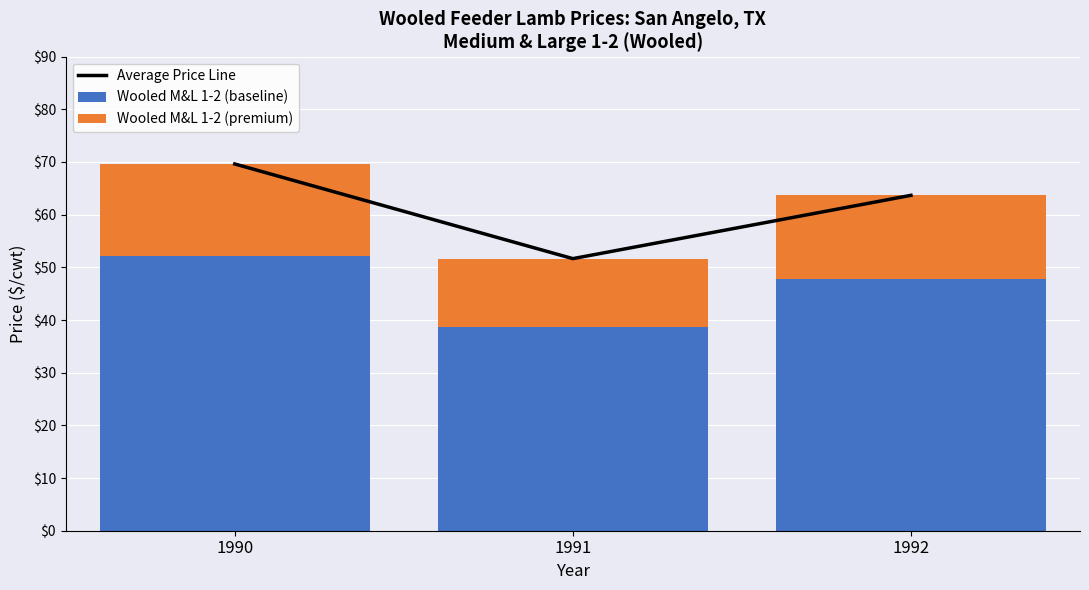

Where does the Wooled M&L 1-2 (baseline) series first go above 47?

1990